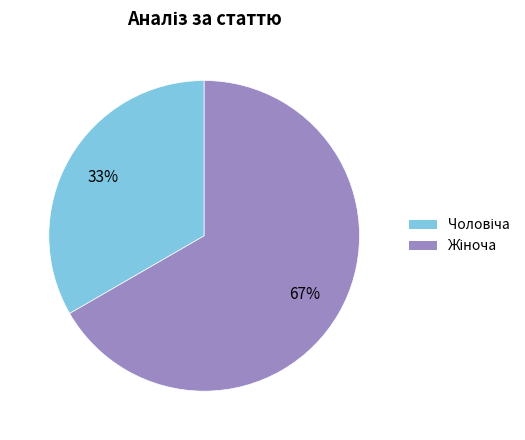

To the nearest percent, what is the average slice percentage?

50%